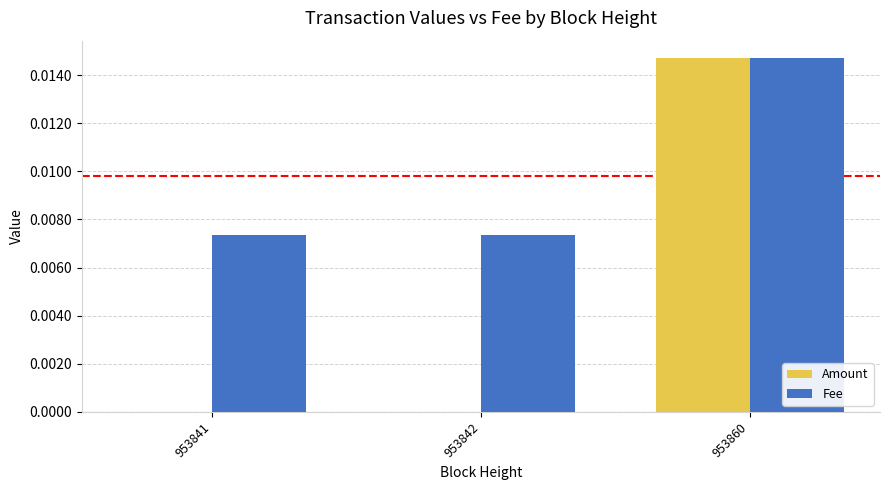

Is it true that Fee equals 0.0 at 953842?

True